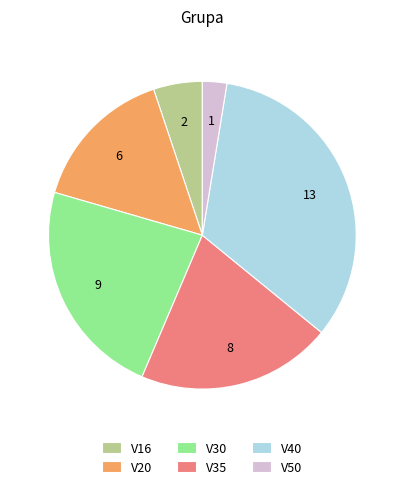

Approximately how many times larger is the value at V35 compared to V30?

0.9